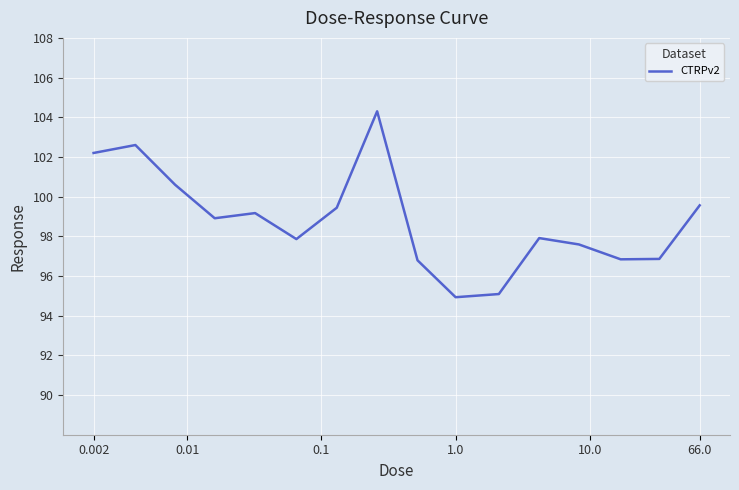

What is the smallest value displayed?

94.9